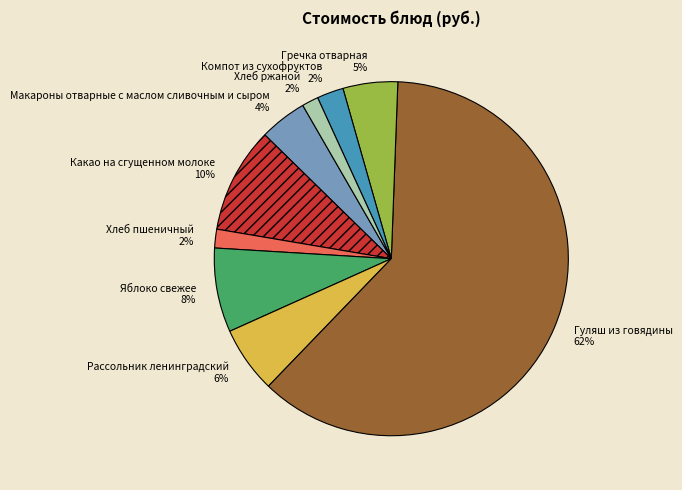

How many slices are in this pie chart?

9